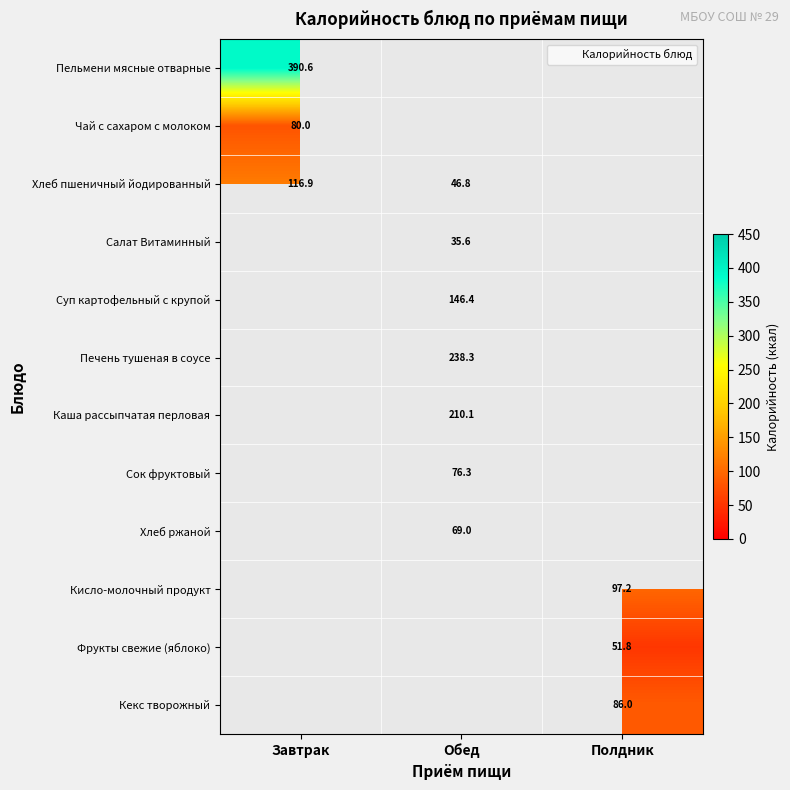

At which category does the chart reach its minimum across all series?

Обед